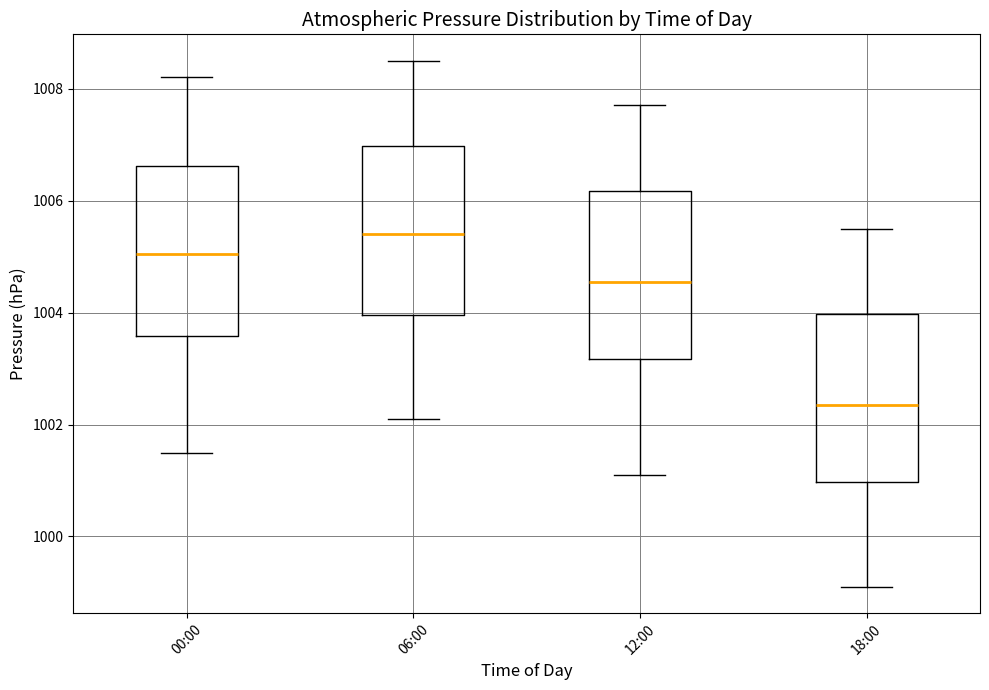

Which box's median line is the highest?

06:00